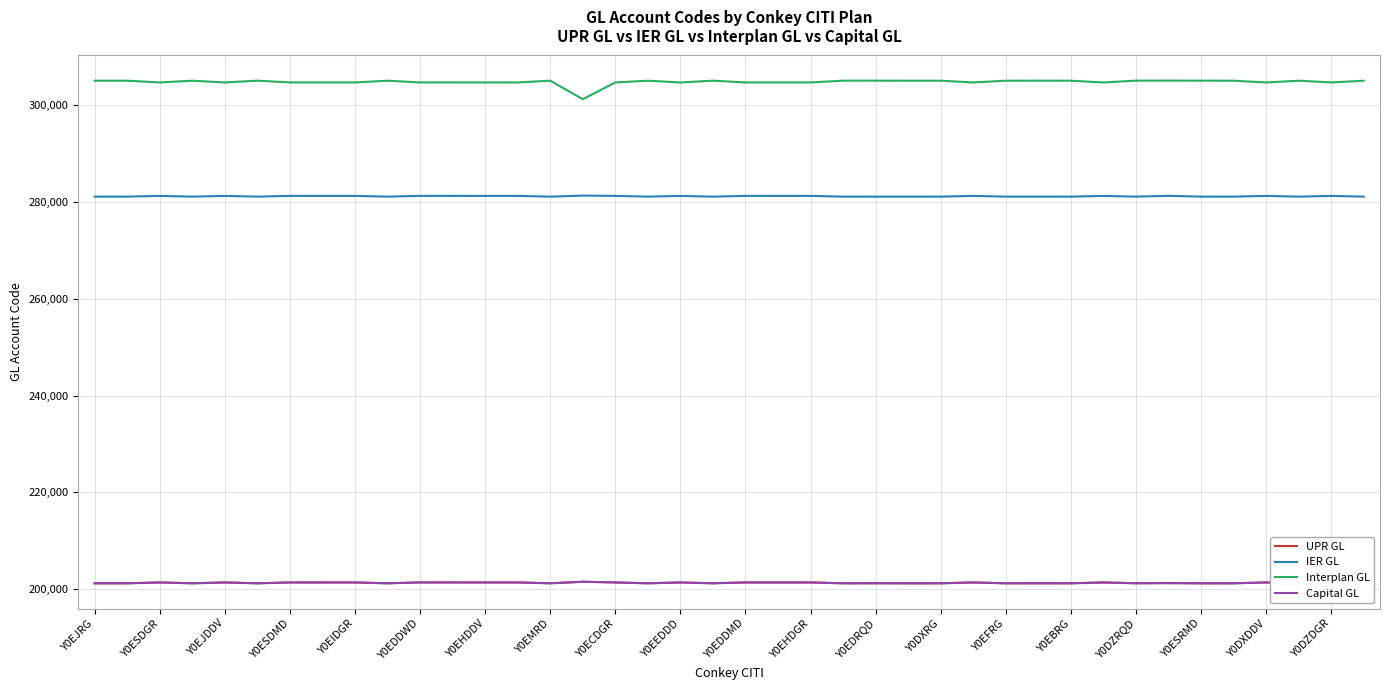

What is the difference between the second highest and second lowest values in the UPR GL series?

169